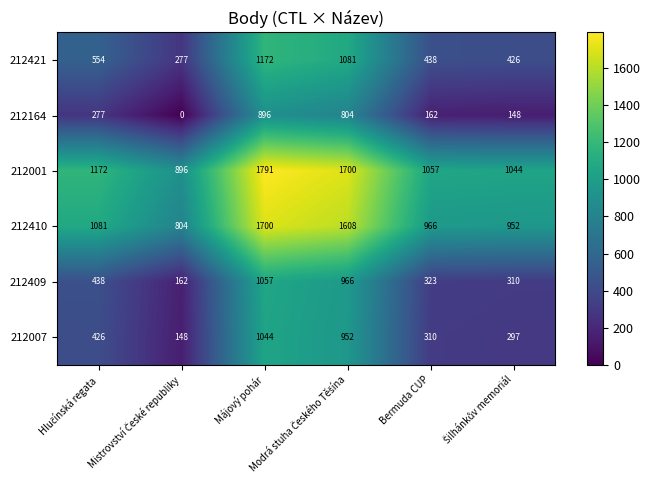

What is the greatest value displayed?

1791